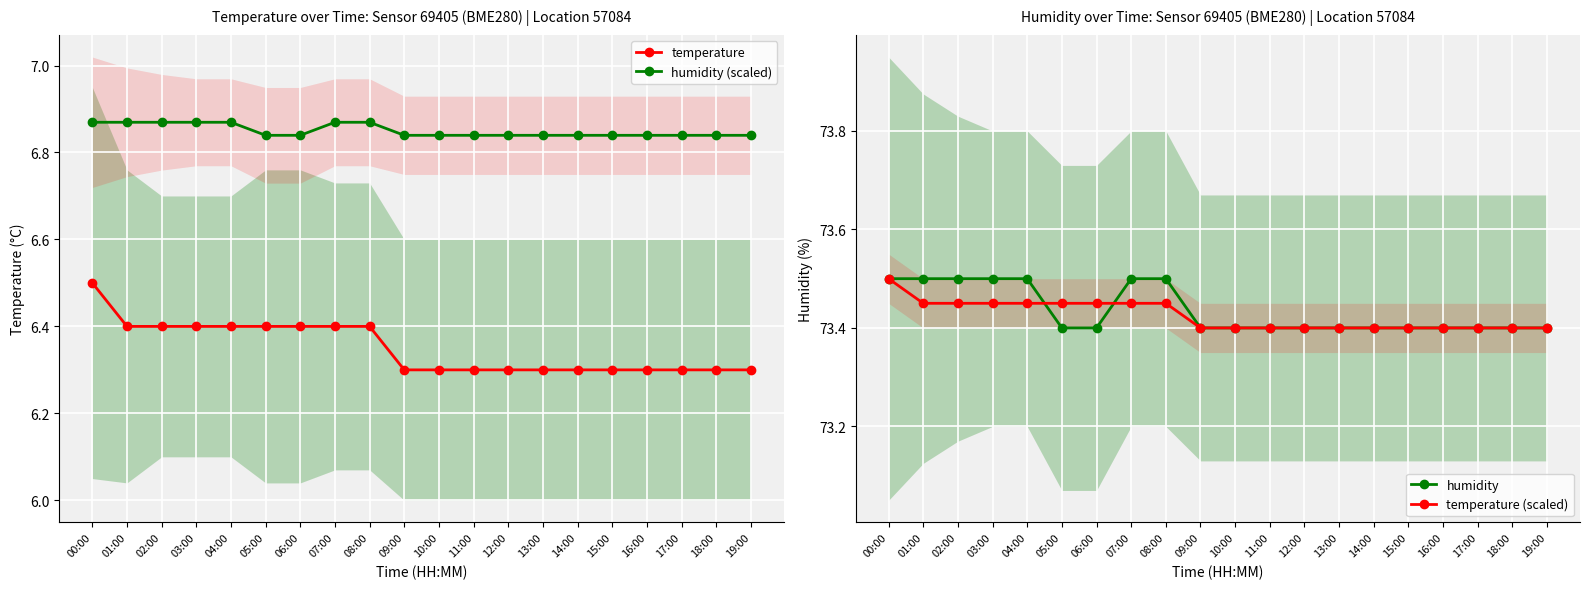

What is the sum of the humidity values at 19:00 and 13:00?

146.8